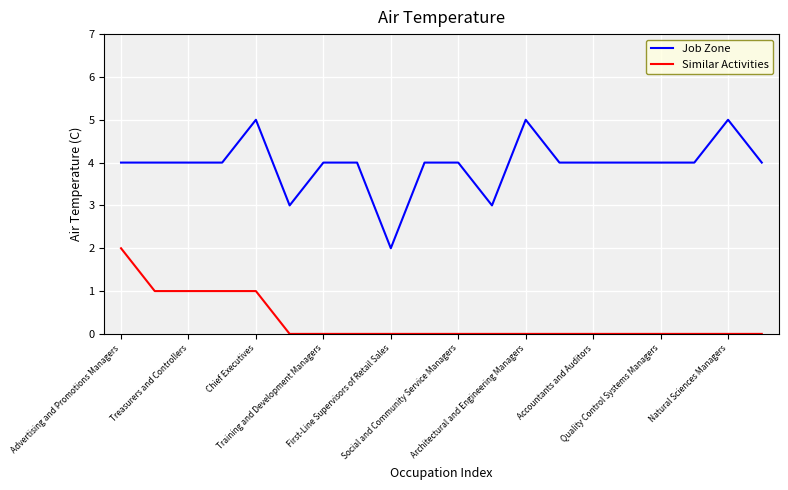

What are all the series names shown in the legend?

Job Zone, Similar Activities